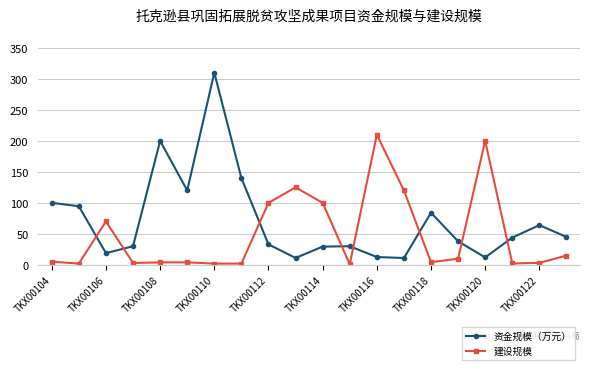

What is the value of the 资金规模（万元） point at the 7th from the left?

310.0